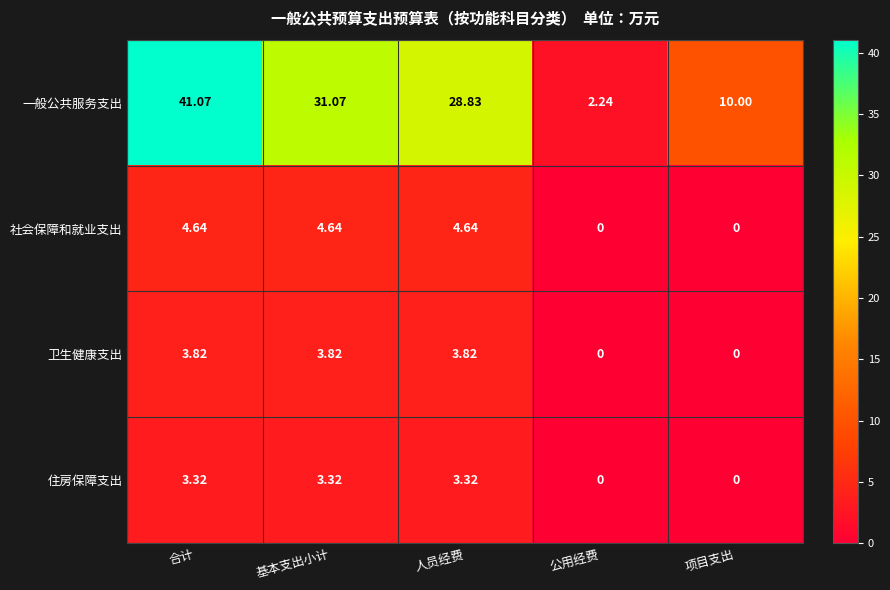

How many distinct data groups are displayed?

4